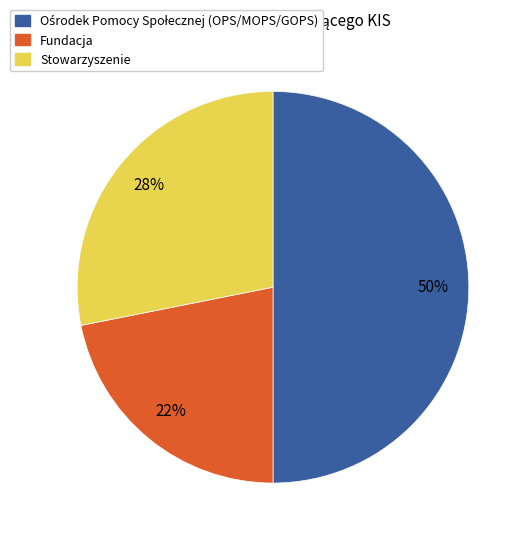

Count the number of slices in the pie.

3